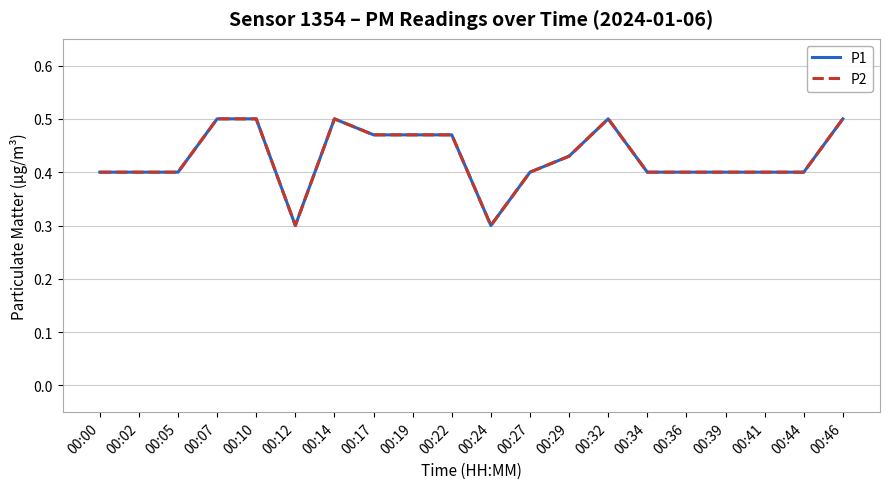

Reading left to right, extract all data points from this chart.

P1: 00:00=0.4	00:02=0.4	00:05=0.4	00:07=0.5	00:10=0.5	00:12=0.3	00:14=0.5	00:17=0.5	00:19=0.5	00:22=0.5	00:24=0.3	00:27=0.4	00:29=0.4	00:32=0.5	00:34=0.4	00:36=0.4	00:39=0.4	00:41=0.4	00:44=0.4	00:46=0.5
P2: 00:00=0.4	00:02=0.4	00:05=0.4	00:07=0.5	00:10=0.5	00:12=0.3	00:14=0.5	00:17=0.5	00:19=0.5	00:22=0.5	00:24=0.3	00:27=0.4	00:29=0.4	00:32=0.5	00:34=0.4	00:36=0.4	00:39=0.4	00:41=0.4	00:44=0.4	00:46=0.5